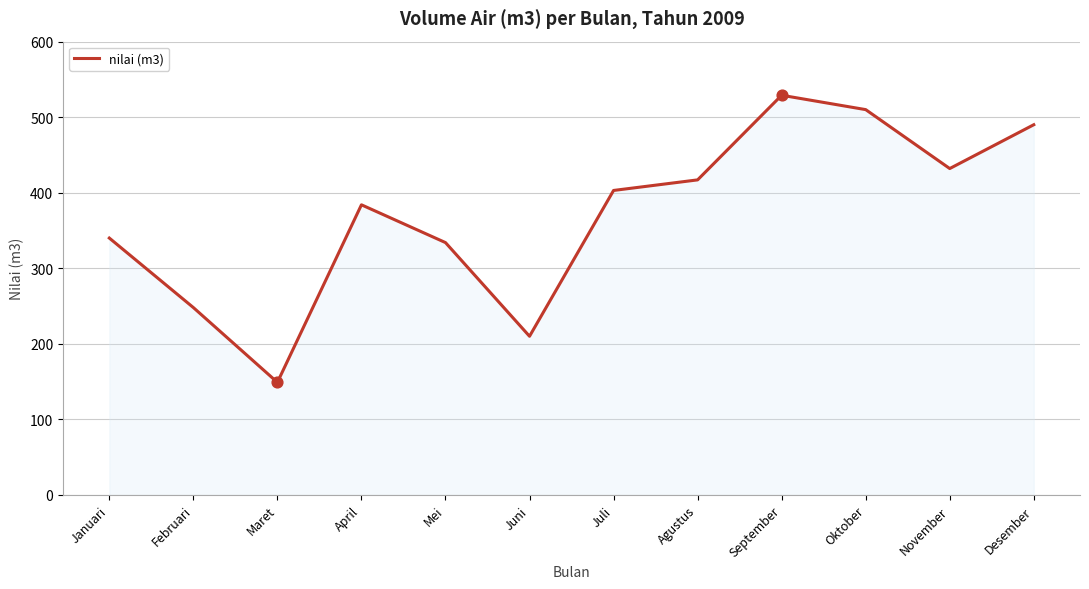

Which has a higher value, Juni or September?

September